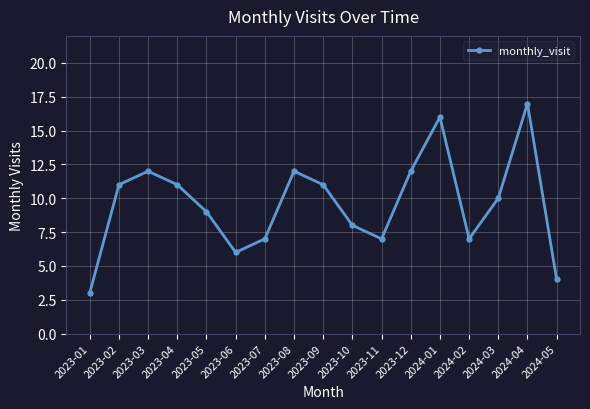

True or false: the data shows 12 at 2023-08.

True